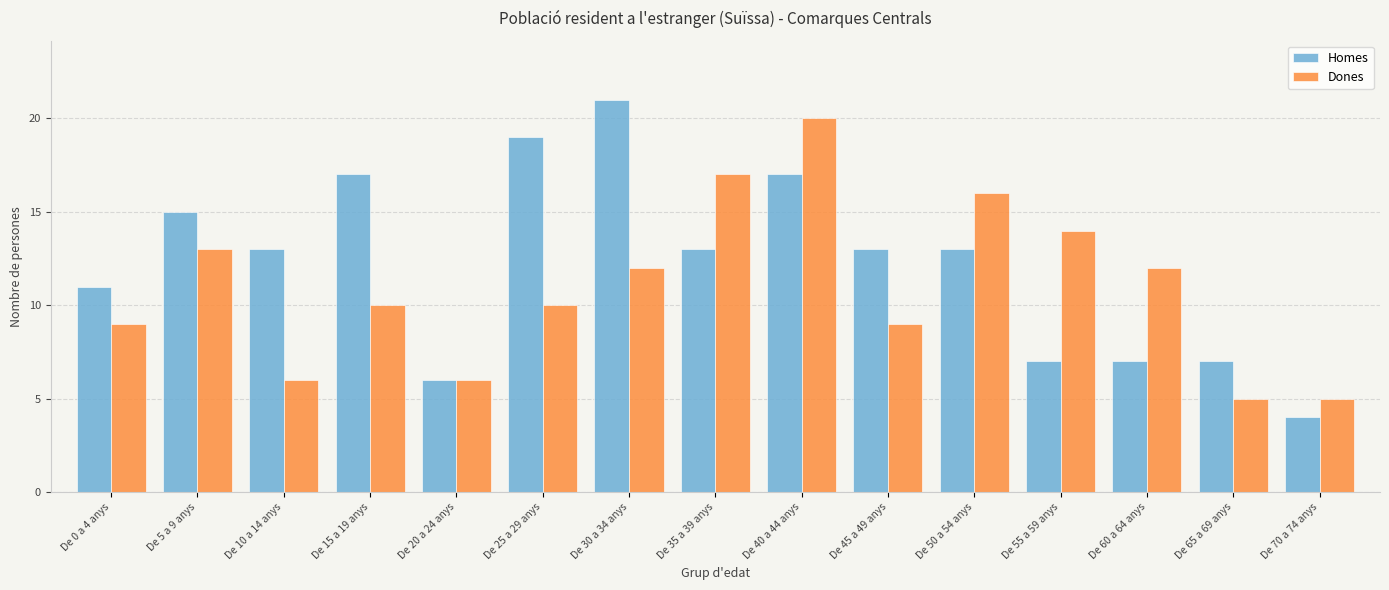

Reading left to right, extract all data points from this chart.

Homes: 11	15	13	17	6	19	21	13	17	13	13	7	7	7	4
Dones: 9	13	6	10	6	10	12	17	20	9	16	14	12	5	5